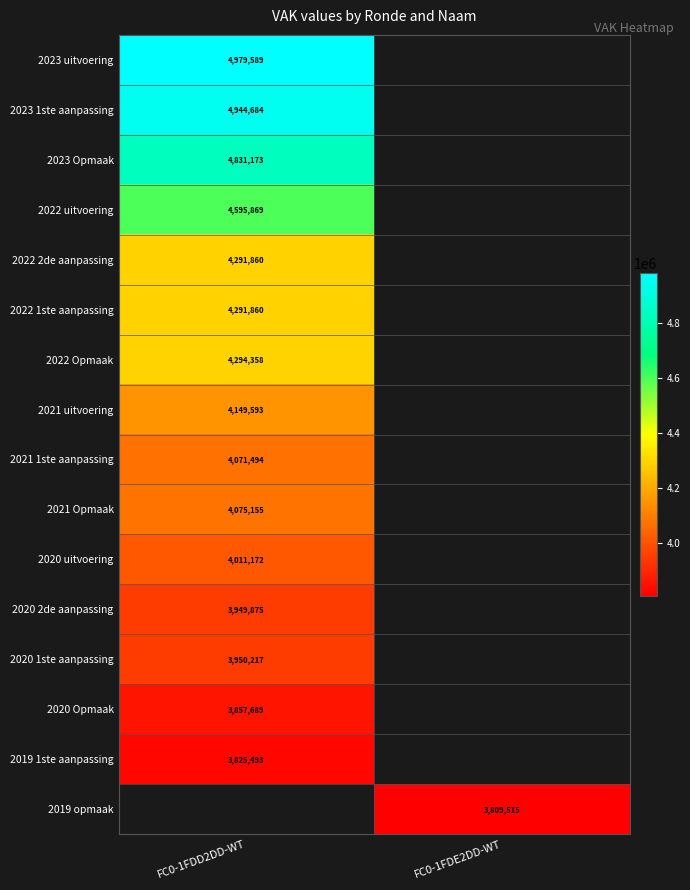

The value of 2020 Opmaak at FC0-1FDD2DD-WT is 3857689. True or false?

True